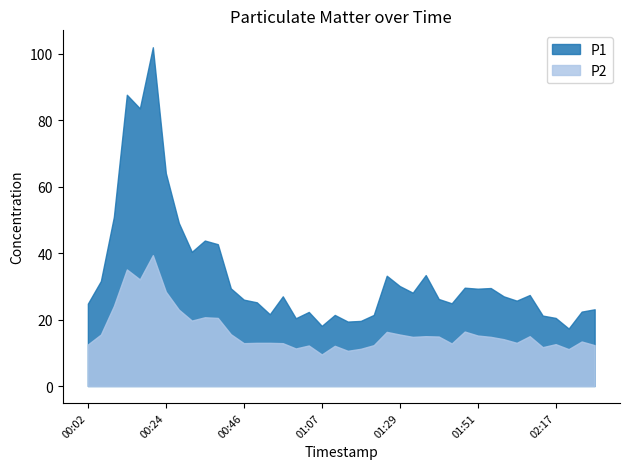

Does the chart have visible grid lines?

No